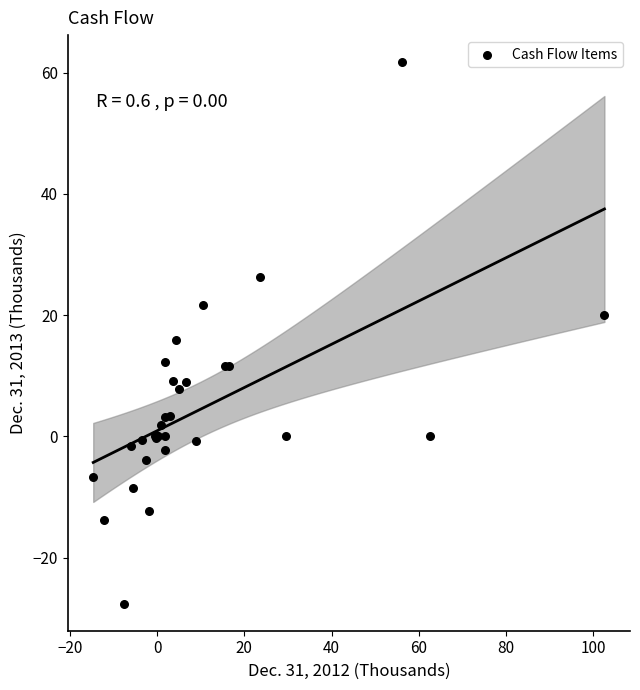

What Y value in the scatter plot is closest to 17?

16.0